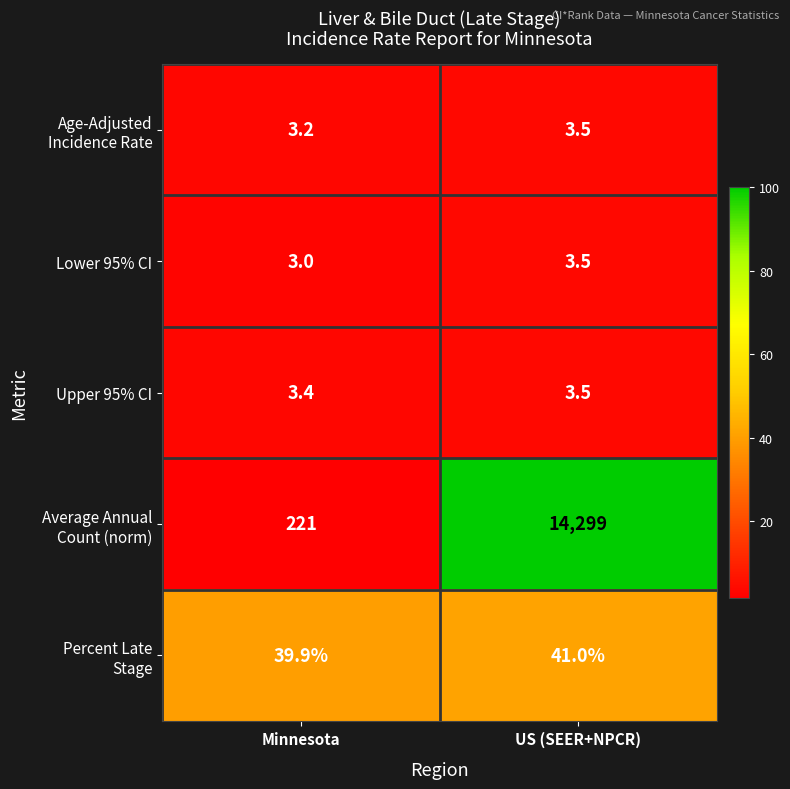

What is the spread (max minus min) of values at US (SEER+NPCR)?

14295.5